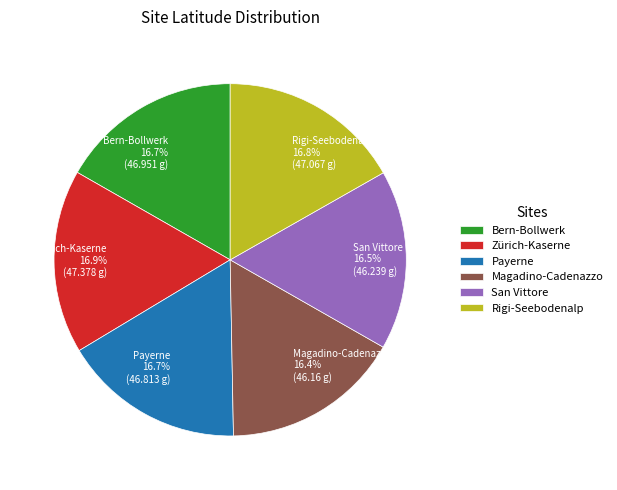

To the nearest percent, what is the combined percentage of Zürich-Kaserne and Payerne?

34%